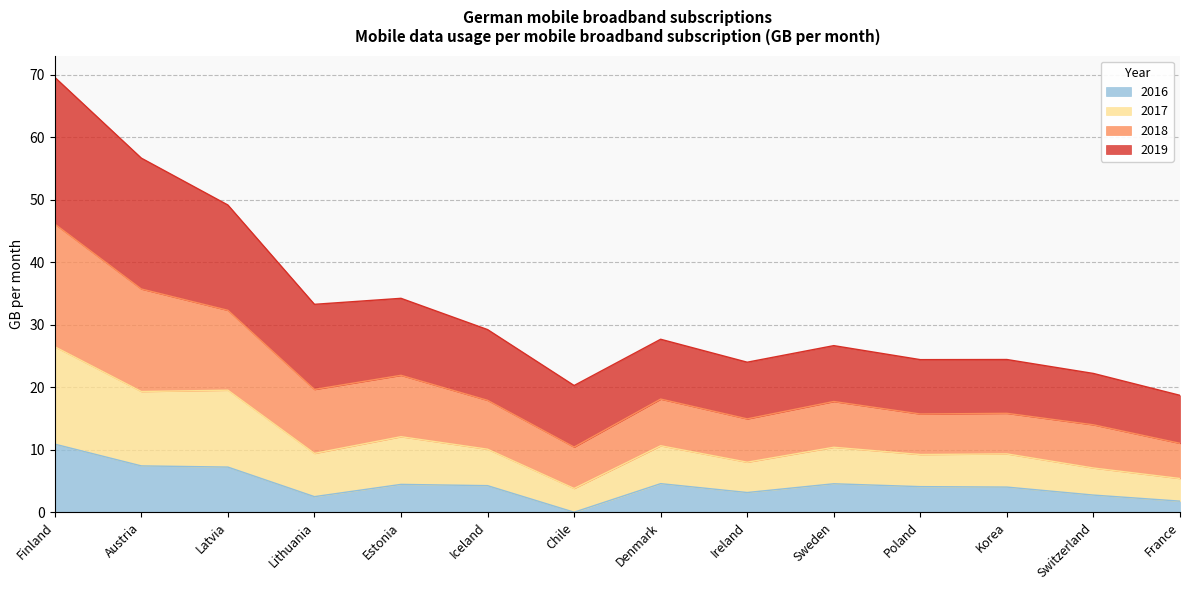

True or false: 2019 has a value of 9.1 at Denmark.

False